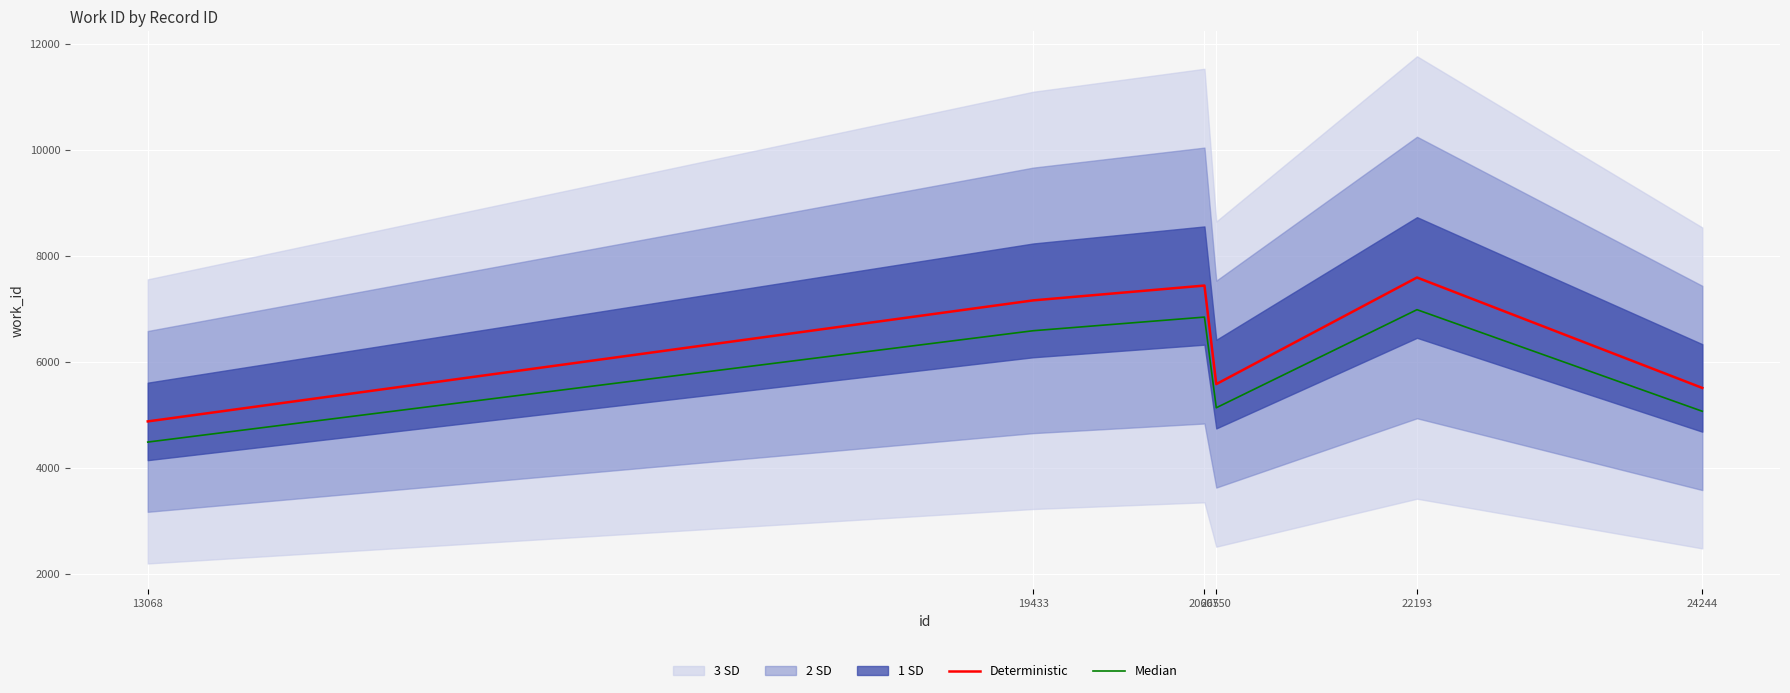

Which series changed the most between 19433 and 20750?

Deterministic